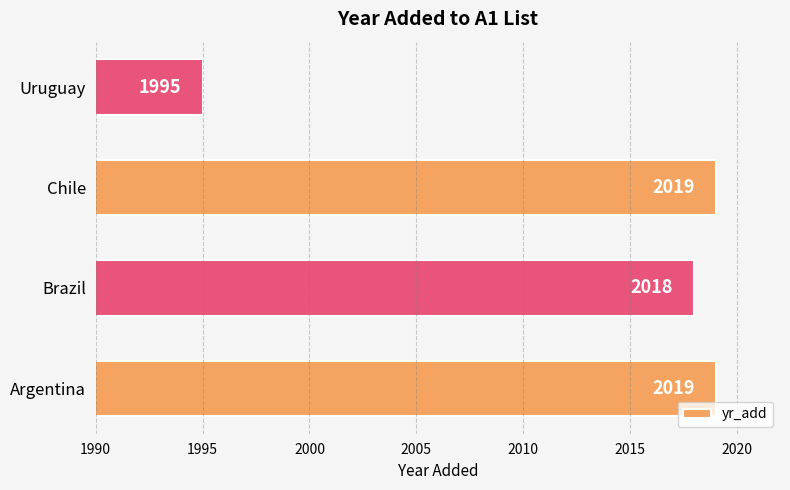

How many bars are there in total?

4